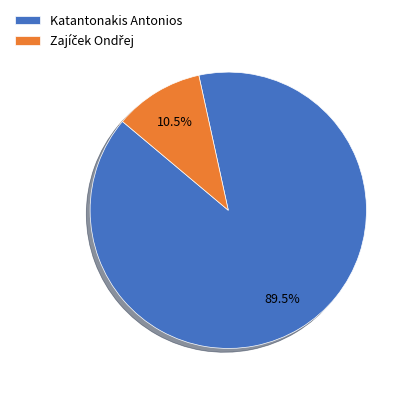

Is there a majority slice in this chart?

Yes